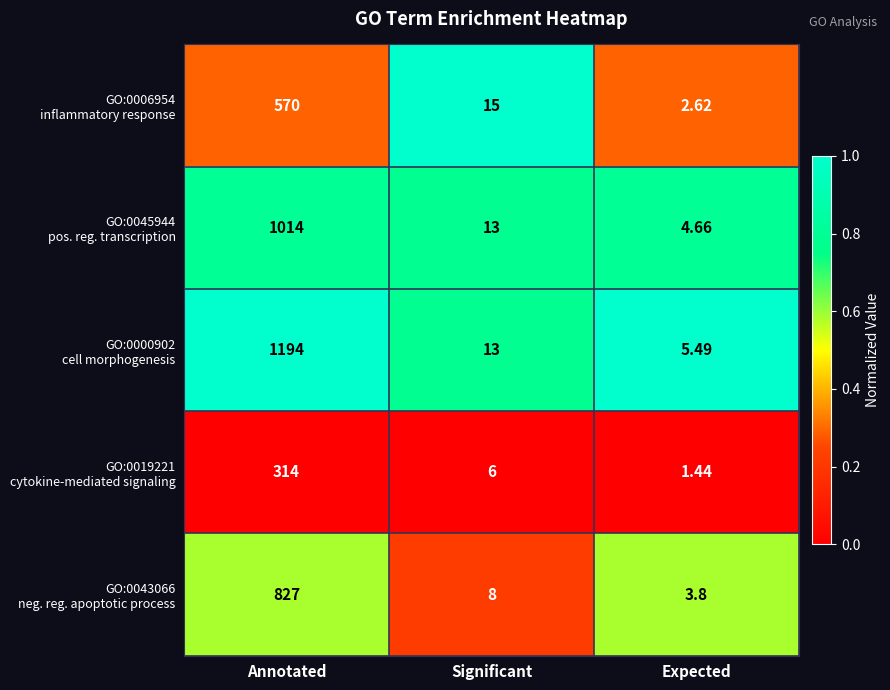

At which category is the sum across all series the highest?

Annotated